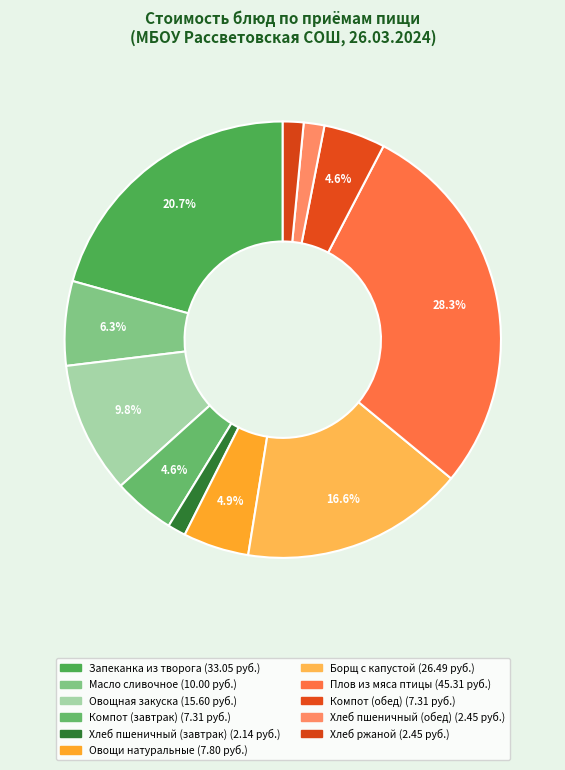

How many segments does this pie chart have?

11